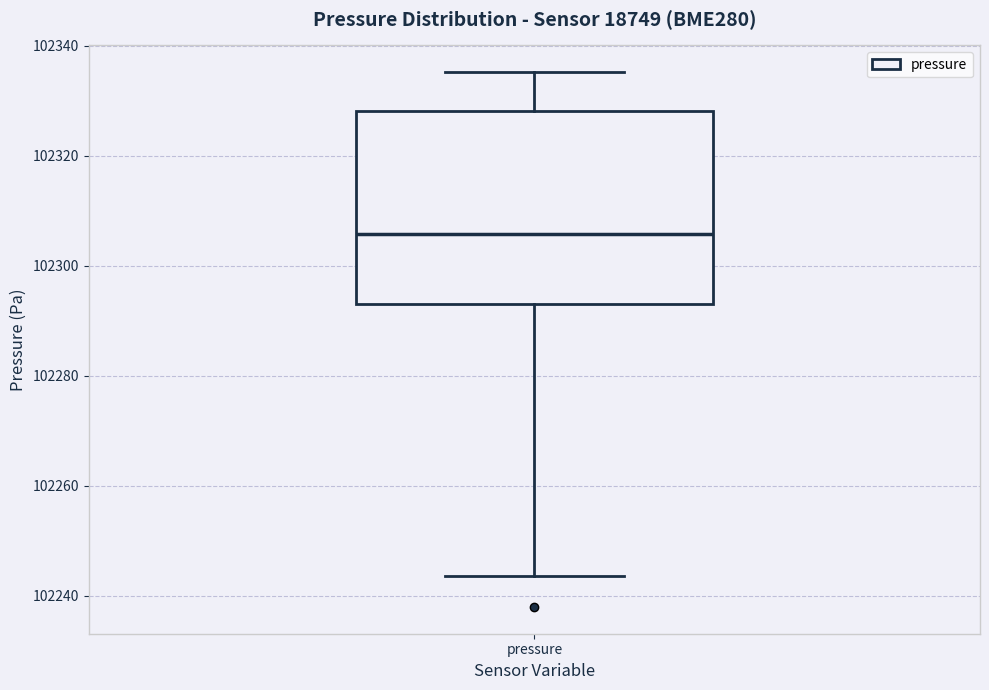

Where does the lower whisker of the box for pressure end on the y-axis? The values are not printed on the chart, so give them approximately, as read against the axis.

102244